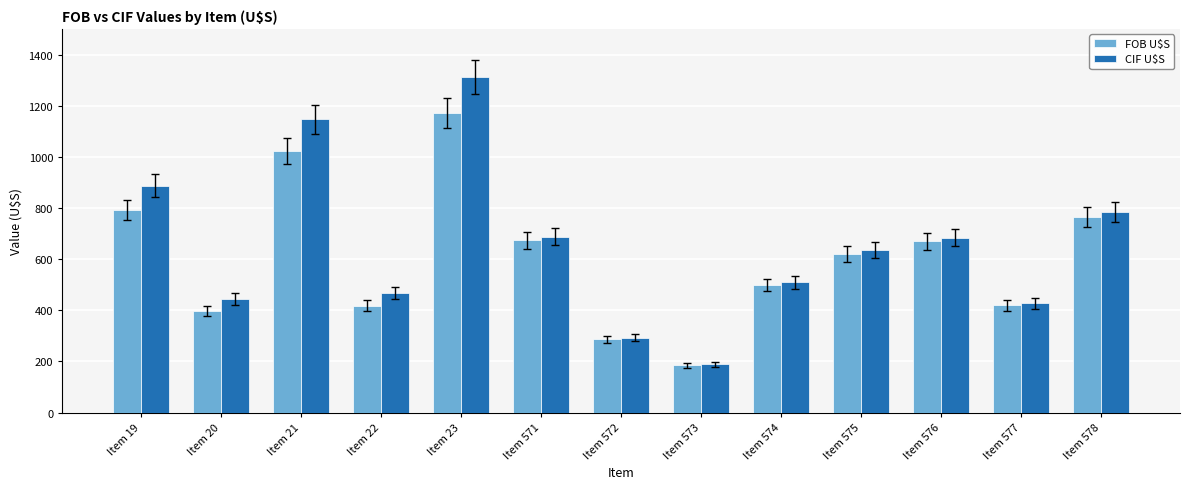

What is the difference between the second highest and minimum values in the FOB U$S series?

838.7